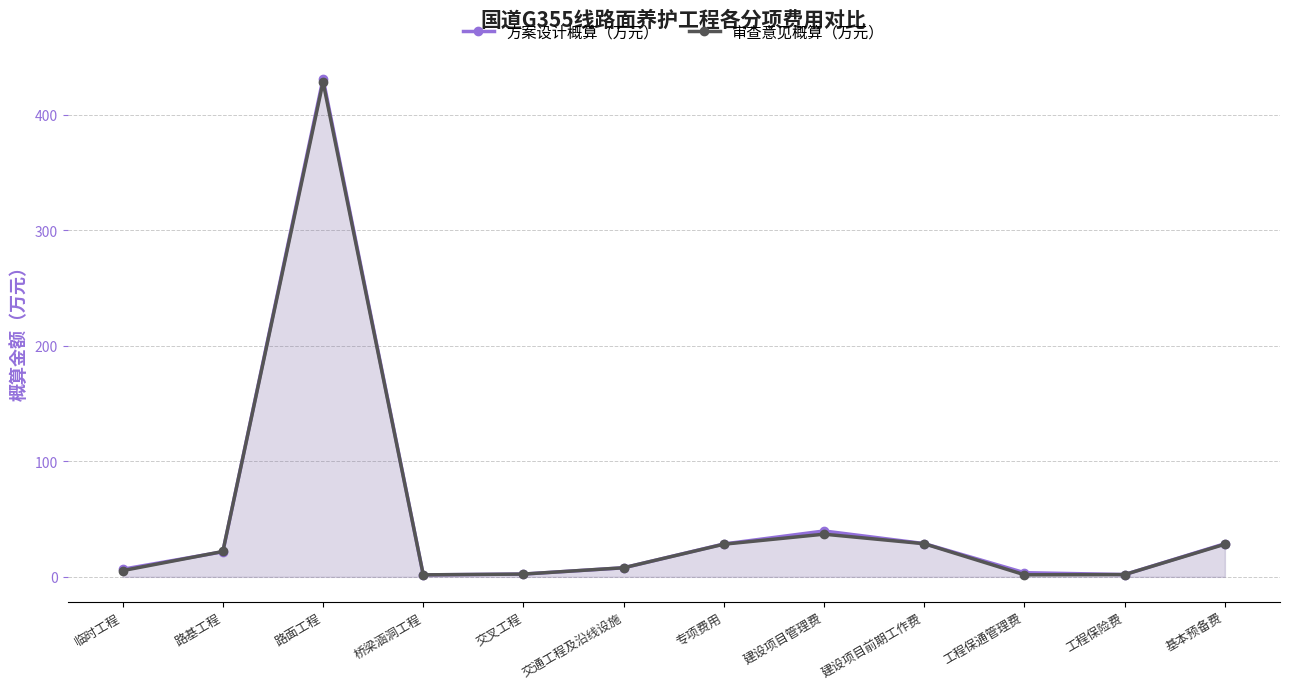

What is the approximate value of 审查意见概算（万元） at 交通工程及沿线设施?

7.9